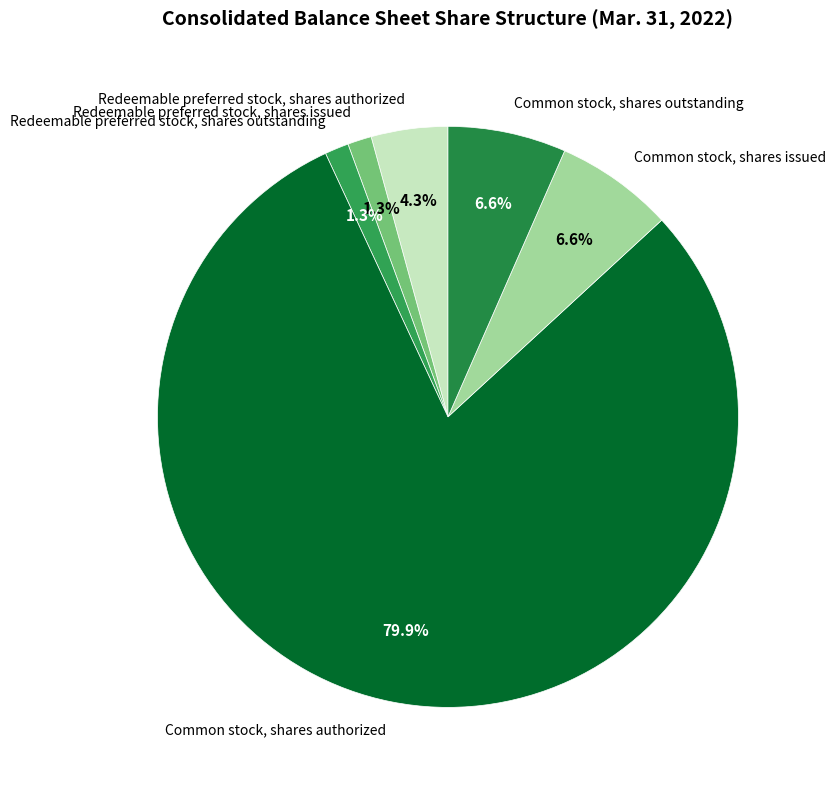

What is the majority slice?

Common stock, shares authorized